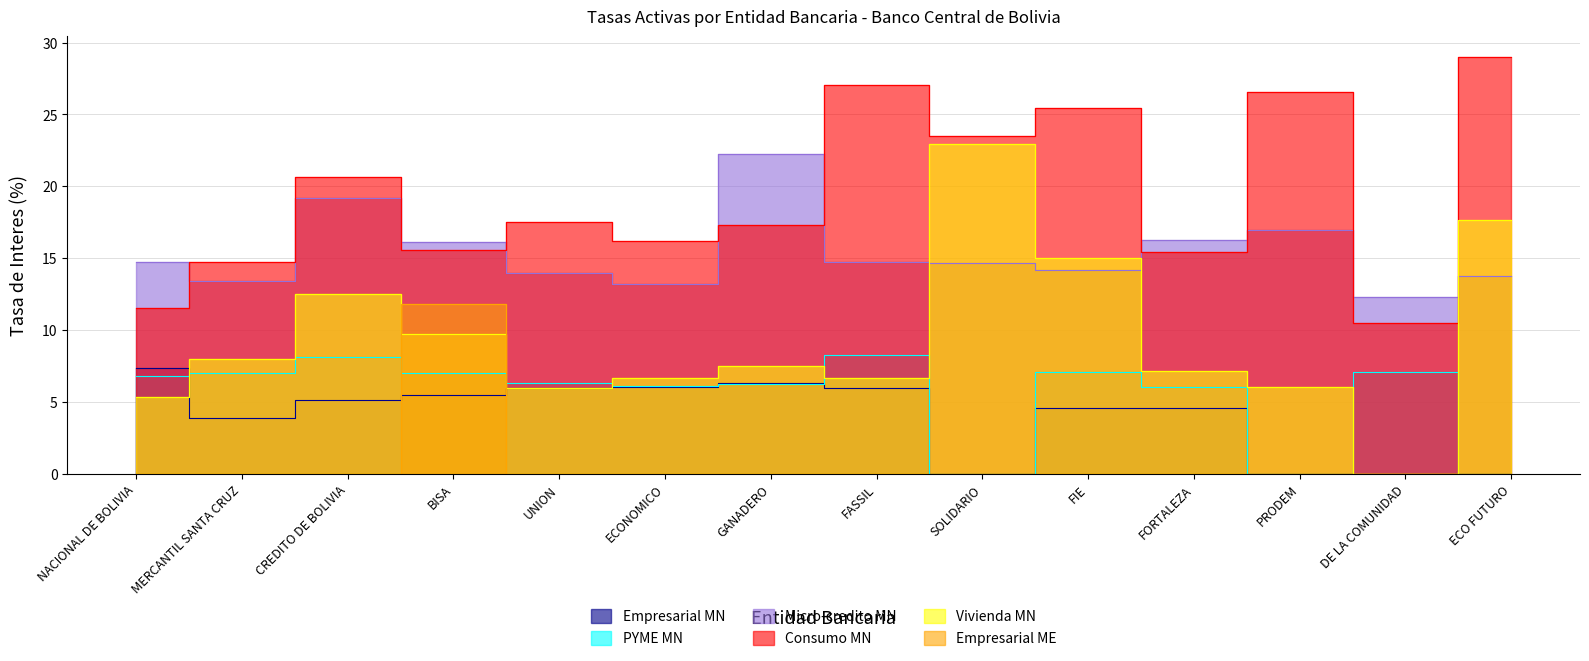

How many lines are shown in the chart?

6